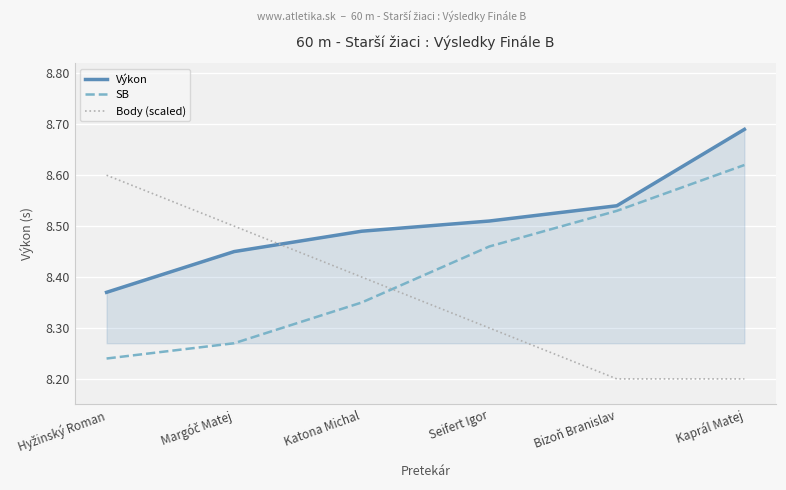

What is the sum of the SB values at Seifert Igor and Kaprál Matej?

17.1